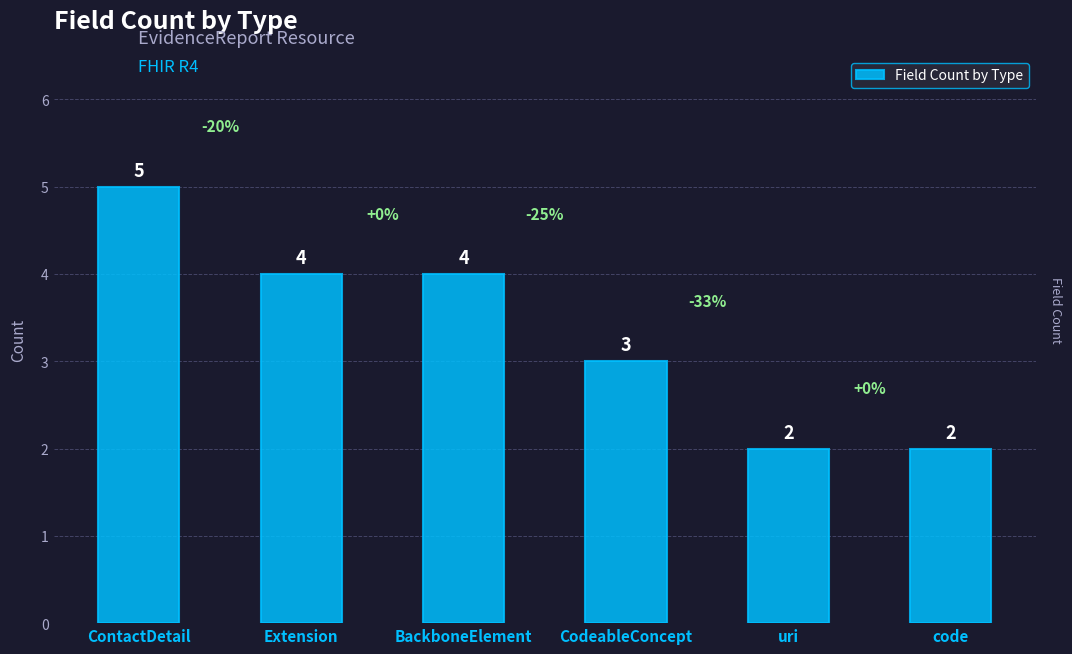

True or false: the data shows 5 at ContactDetail.

True